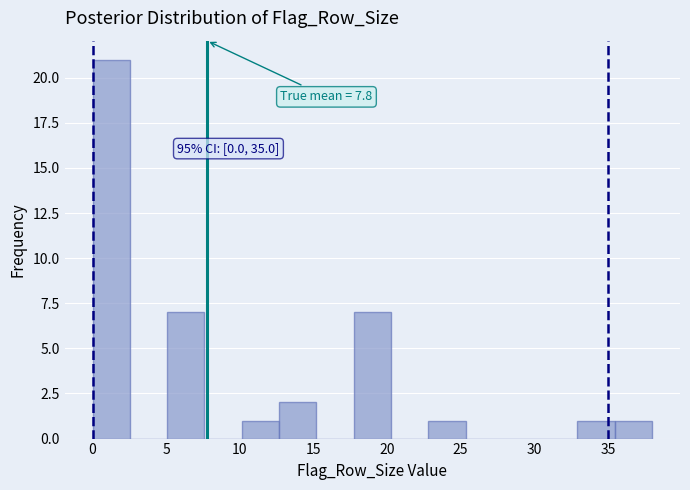

Over which range of the x-axis is the bar tallest?

0.0 to 2.5